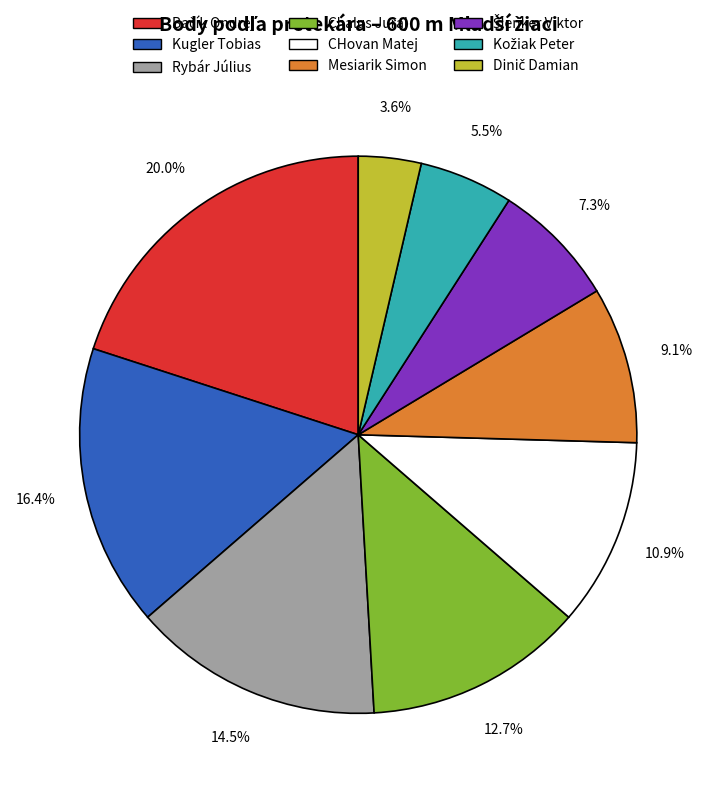

Between CHovan Matej and Kugler Tobias, which is larger?

Kugler Tobias